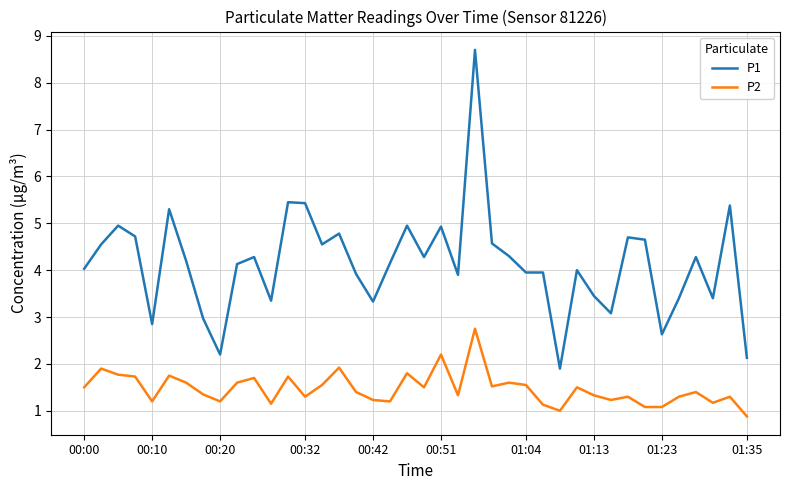

Which series has the largest total across all categories?

P1